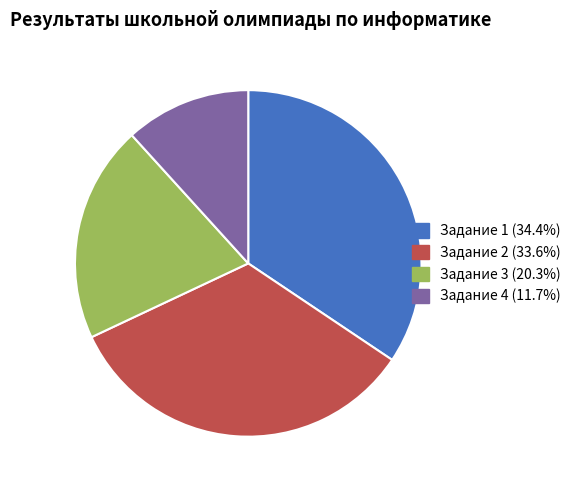

Is there a majority slice in this chart?

No